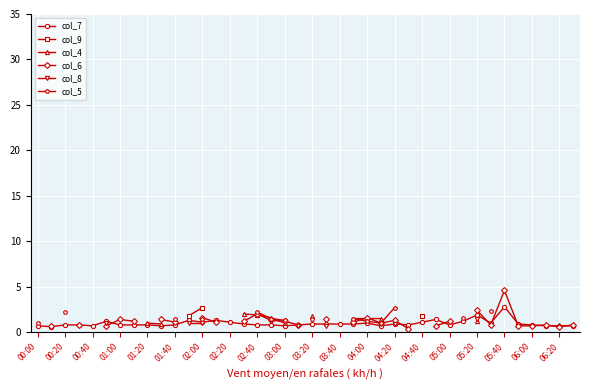

True or false: col_8 and col_5 intersect in this chart.

False